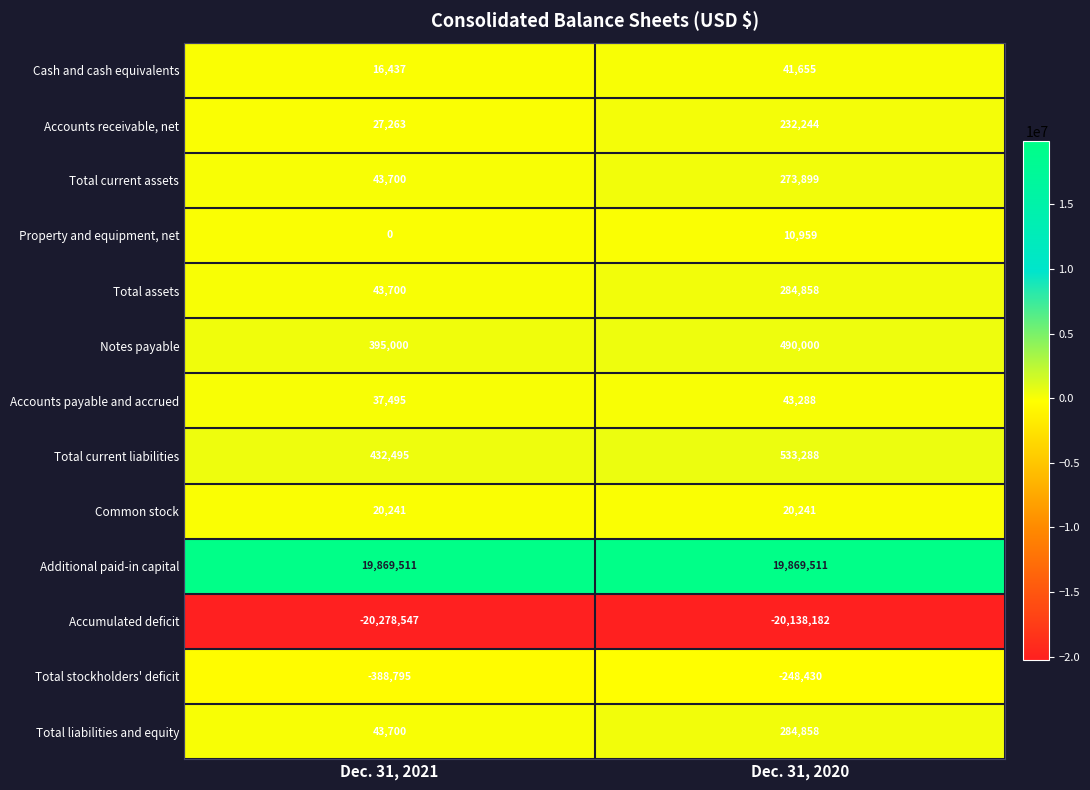

Is it true that Common stock equals 12518 at Dec. 31, 2021?

False